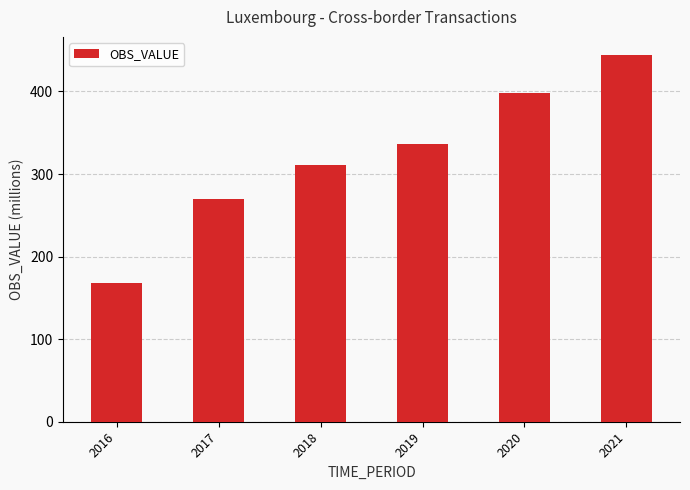

Does the chart contain any negative values?

No